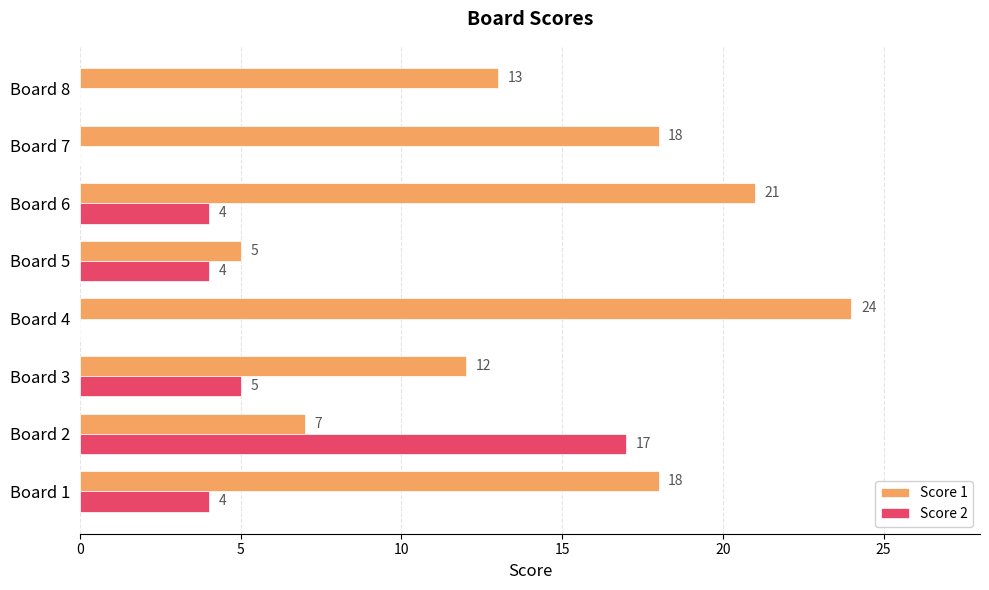

True or false: Score 2 has a value of 4 at Board 5.

True